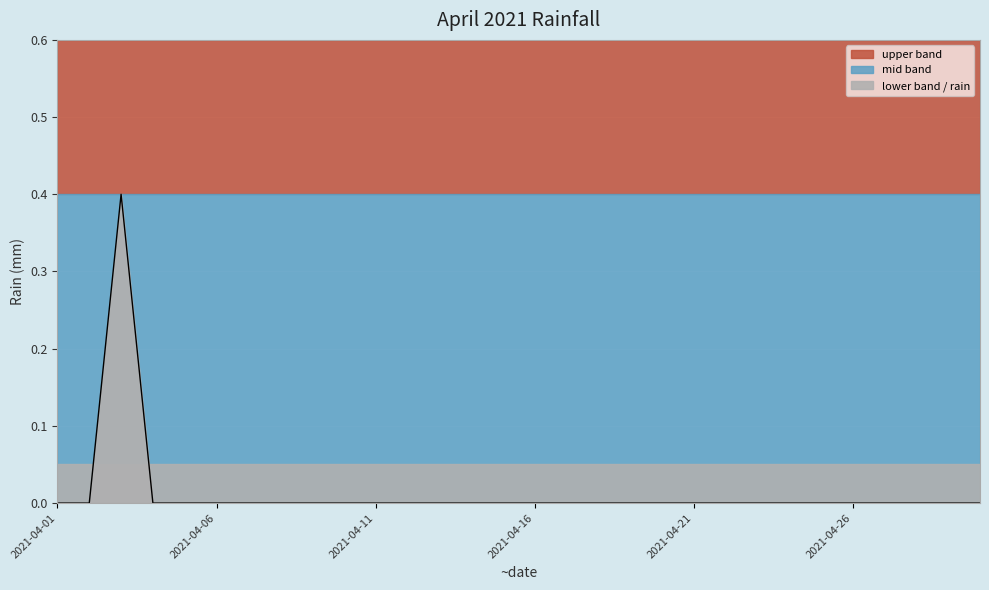

Which has a higher value, 20 or 18?

20